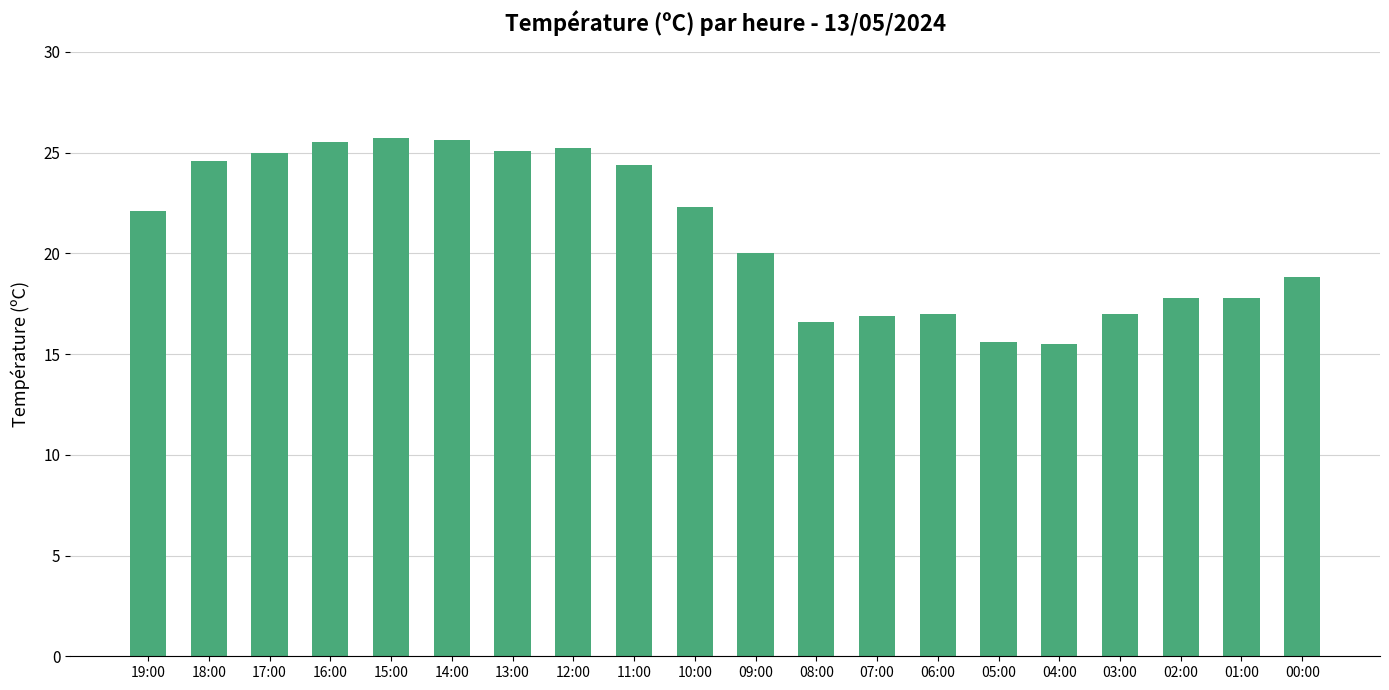

The chart shows a value of 17.0 at 06:00. True or false?

True